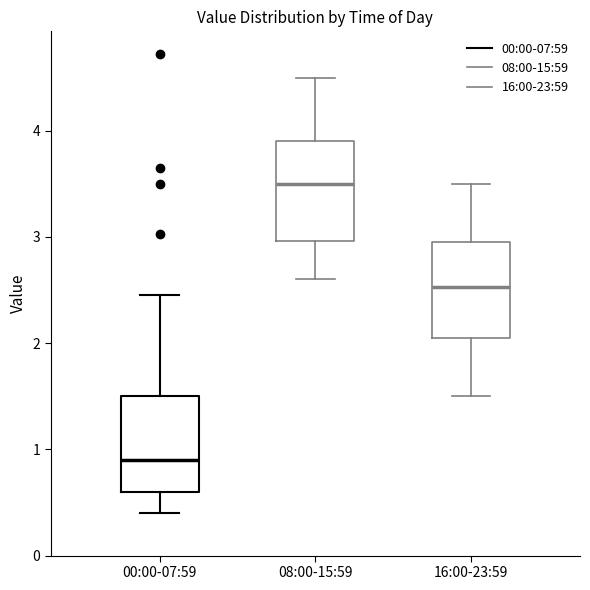

Reading left to right, read every box against the y-axis: the position of its median line, the range the box covers, and the ends of its whiskers. The values are not printed on the chart, so give them approximately, as read against the axis.

00:00-07:59: median 0.9, box 0.6 to 1.5, whiskers 0.4 to 2.5
08:00-15:59: median 3.5, box 3.0 to 3.9, whiskers 2.6 to 4.5
16:00-23:59: median 2.5, box 2.1 to 3.0, whiskers 1.5 to 3.5